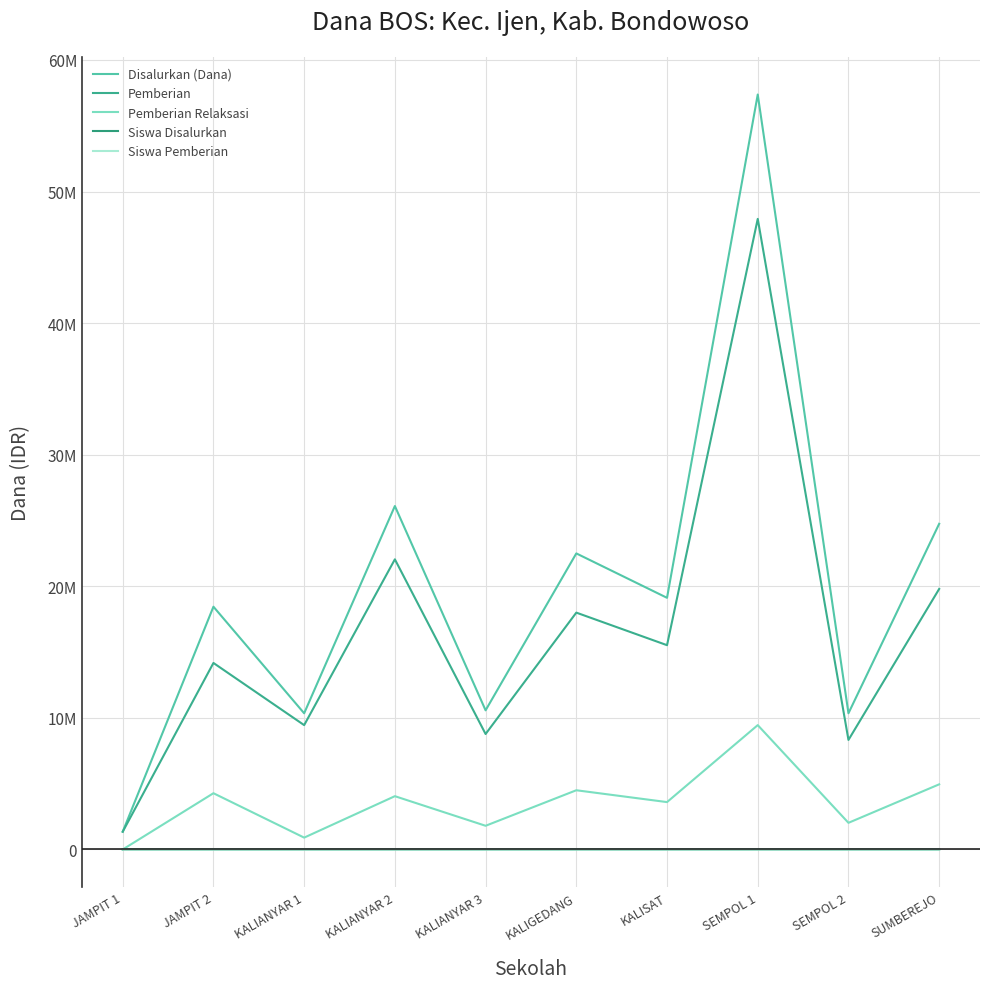

At which category is the sum across all series the highest?

SEMPOL 1